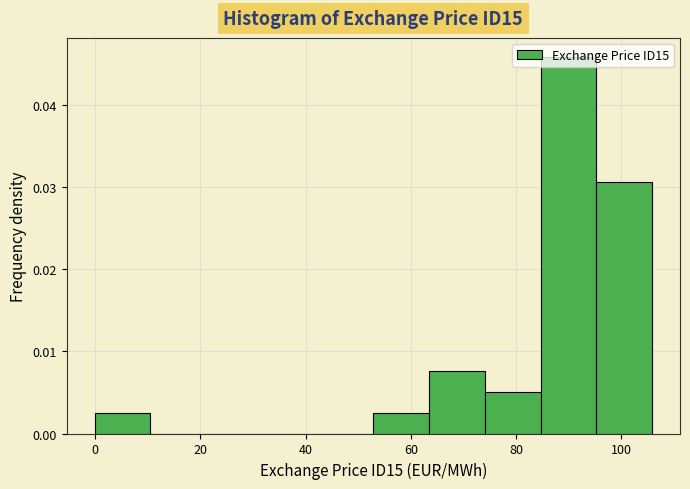

Over which range of the x-axis is the bar tallest?

84 to 96